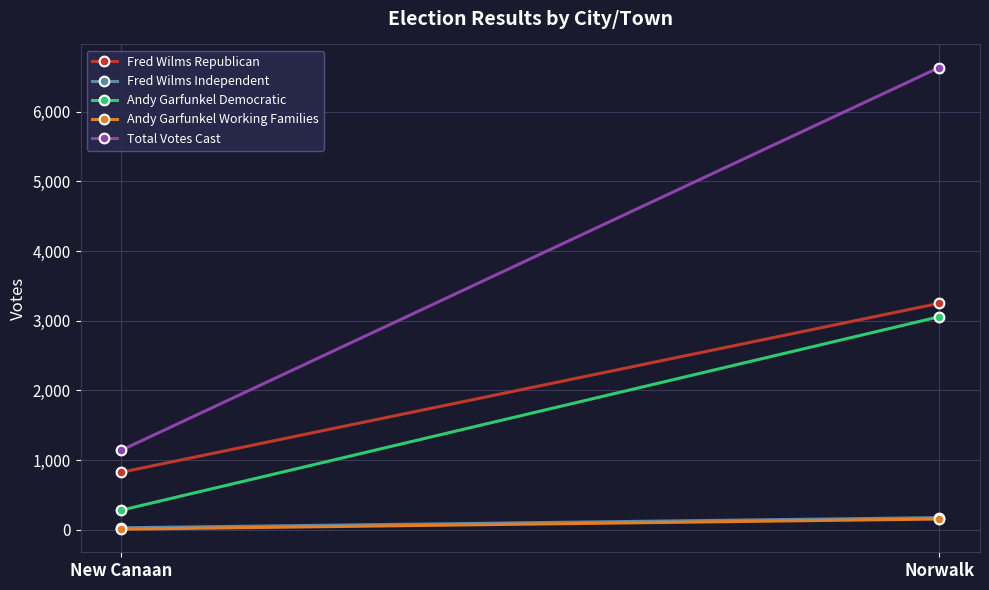

Which label corresponds to the largest value in the chart?

Norwalk